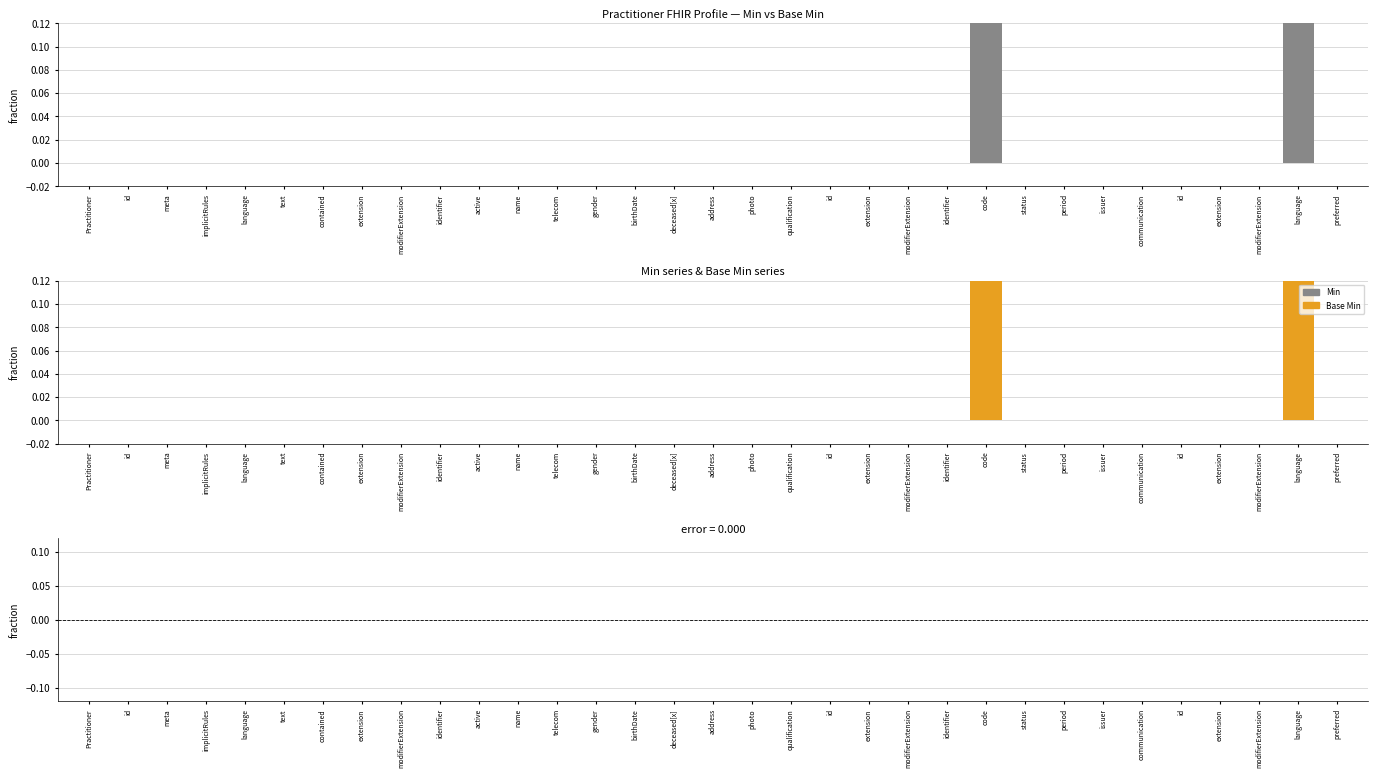

What is the greatest value displayed?

1